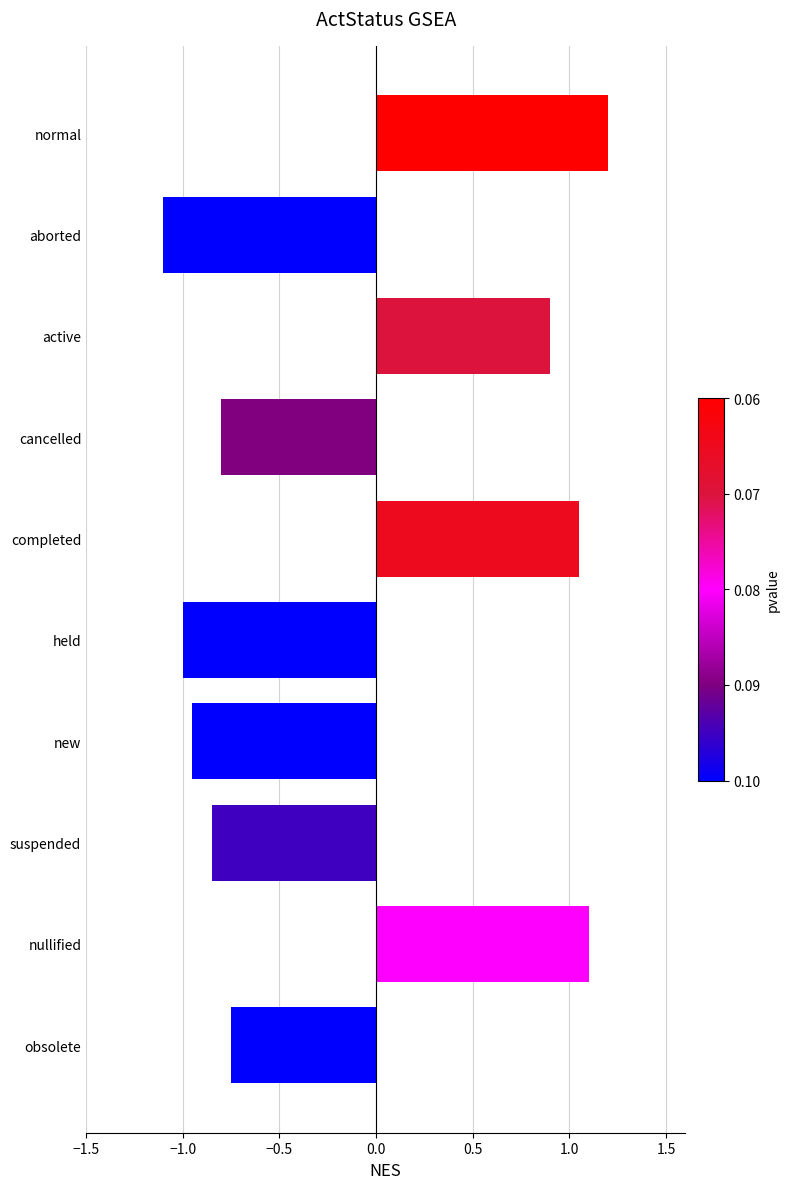

The chart shows a value of -0.8 at cancelled. True or false?

True